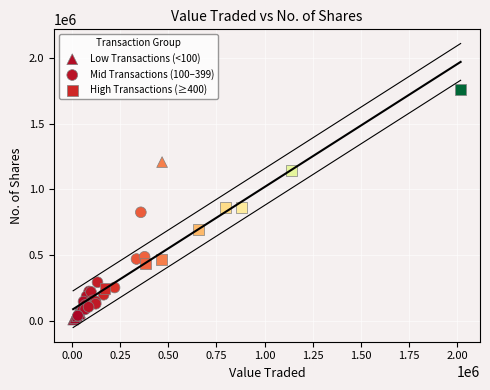

Which series has the largest Y range (max minus min)?

High Transactions (≥400)